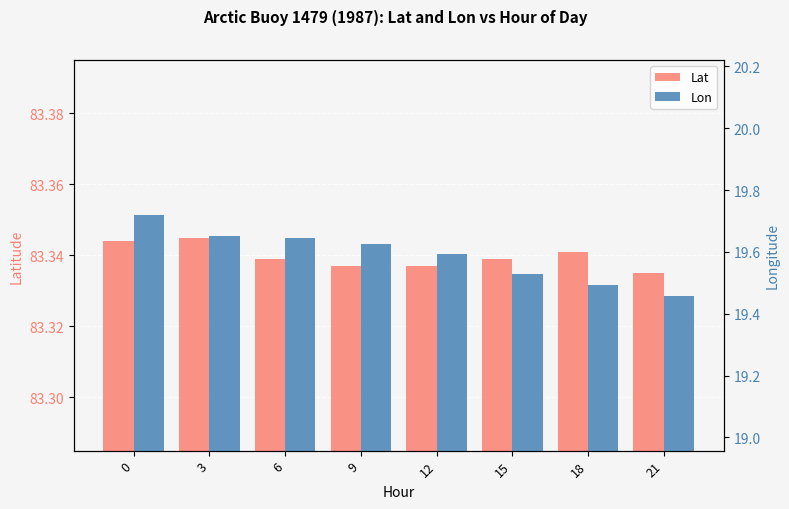

Which series has the largest range (max minus min)?

Lon